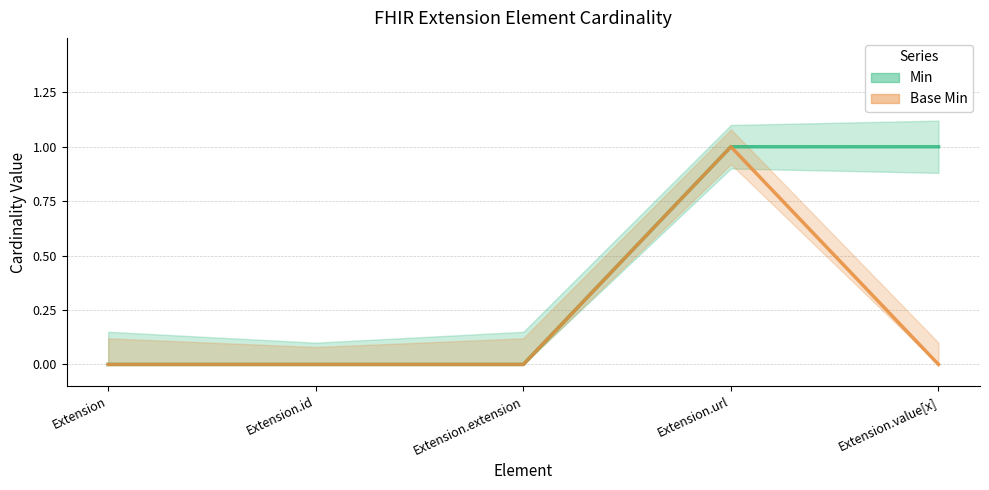

True or false: Base Min and Min intersect in this chart.

False